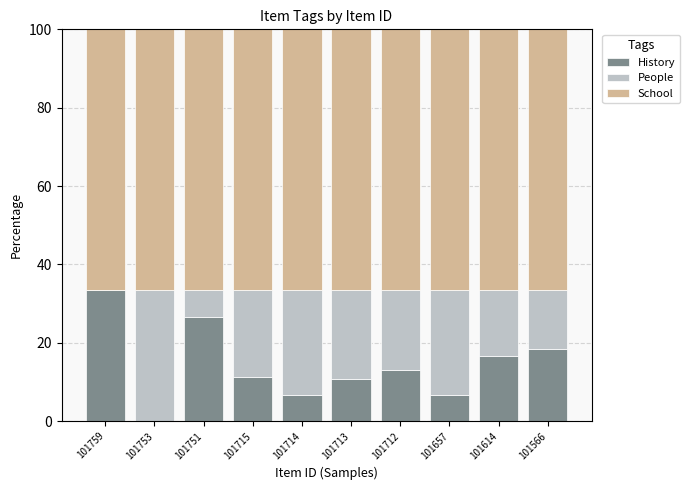

What is the maximum value for History?

33.3